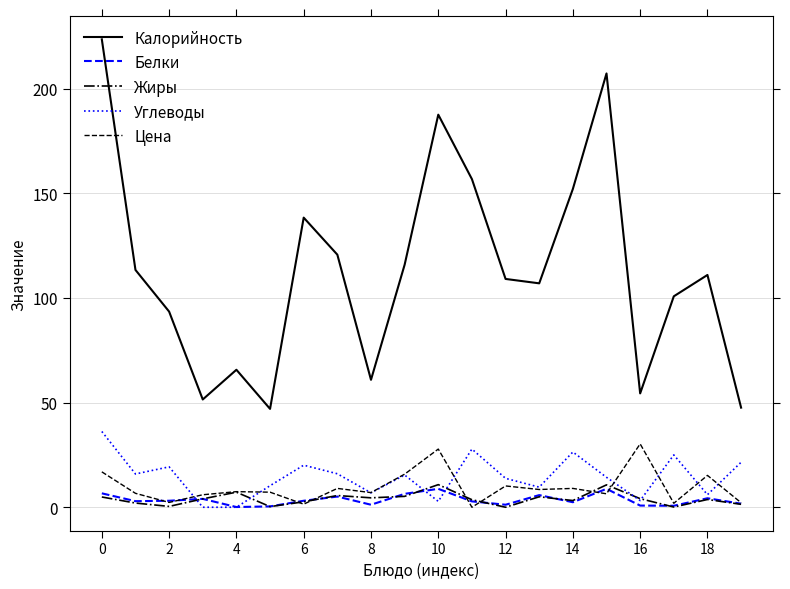

True or false: Белки has more than 2 points higher than both neighbors.

True